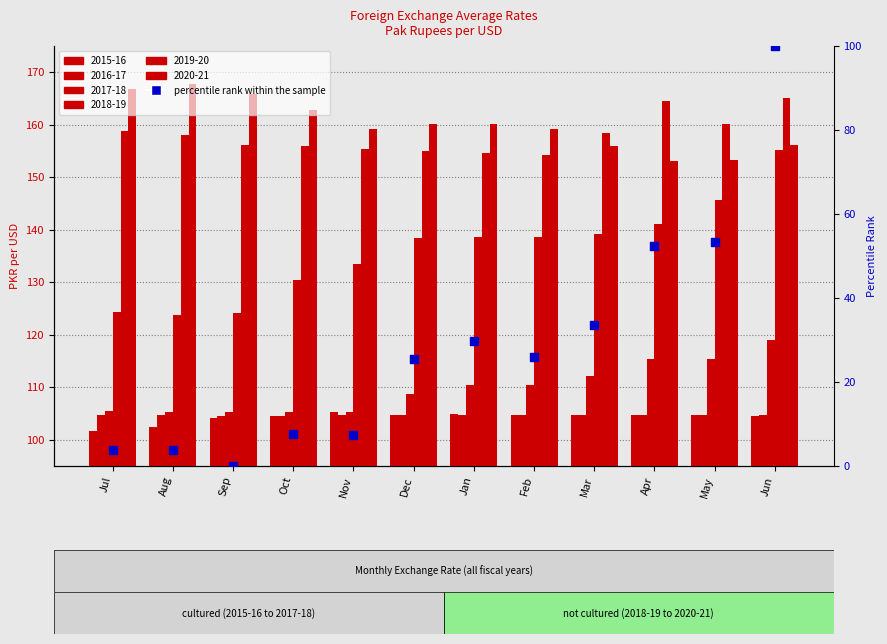

What is the change in value from Sep to Dec?

+25.5